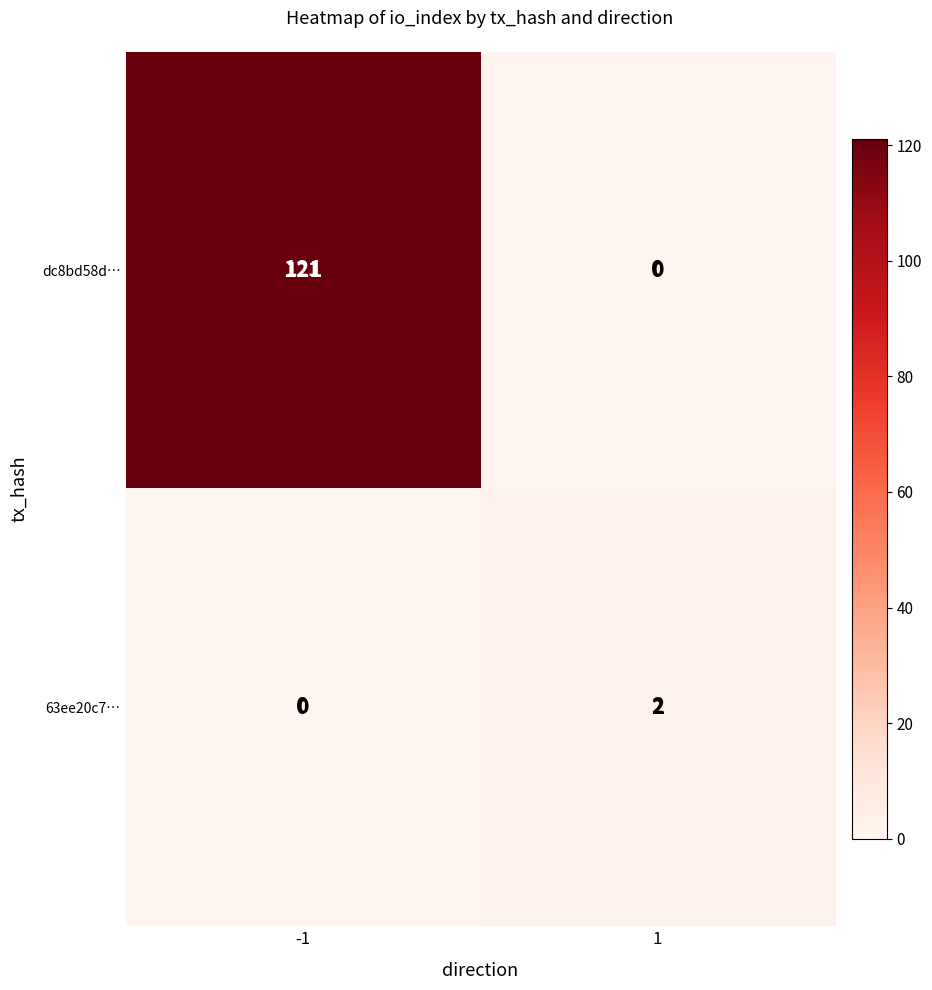

Which series has the largest total across all categories?

dc8bd58d…